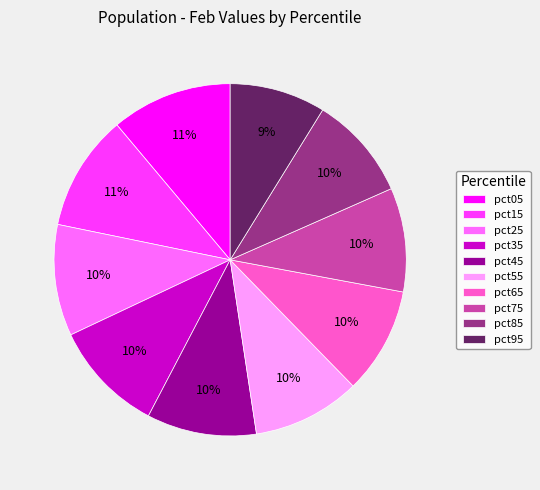

Does any single category account for the majority?

No